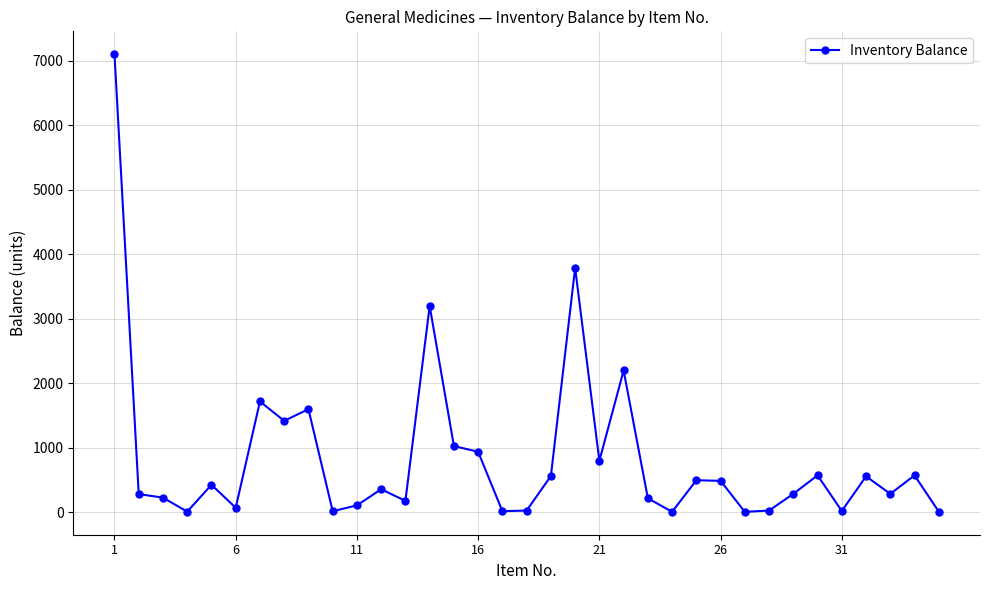

True or false: there are more than 0 points higher than both neighbors.

True